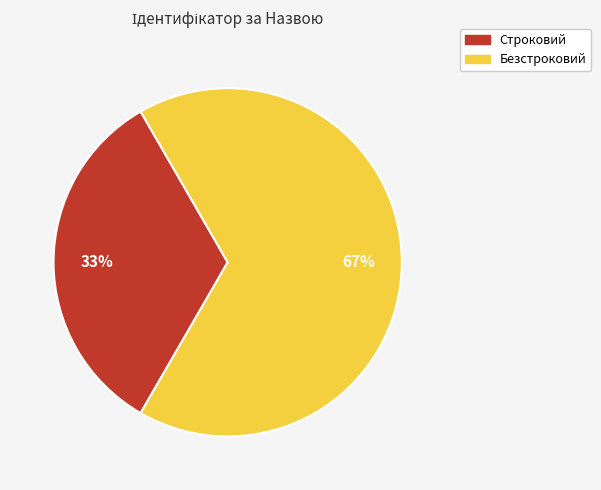

Which slice is the smallest?

Строковий